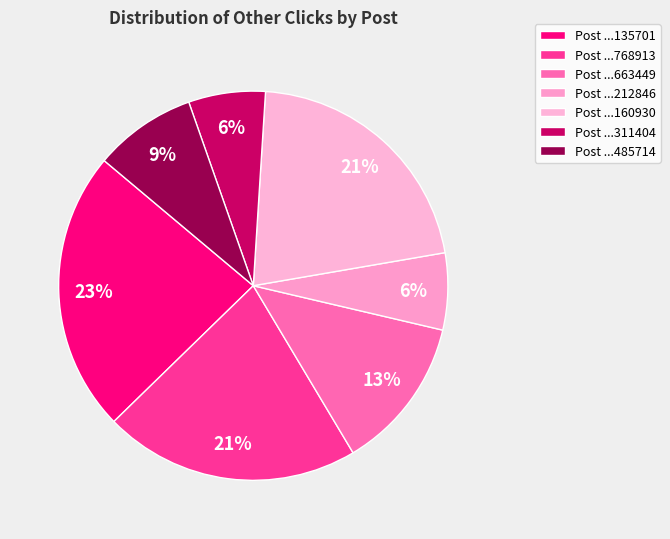

Count the number of slices in the pie.

7